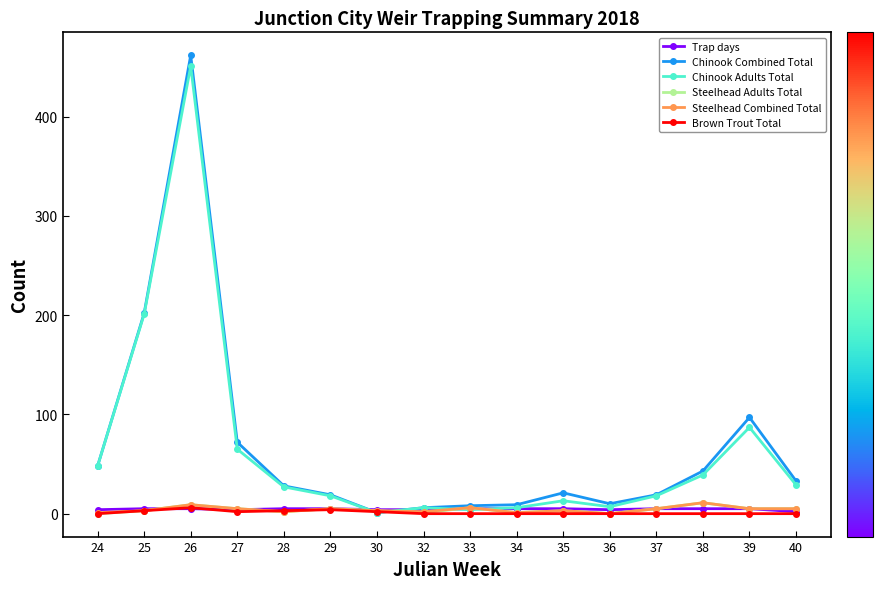

What is the value of the Steelhead Combined Total point at the 2nd from the left?

3